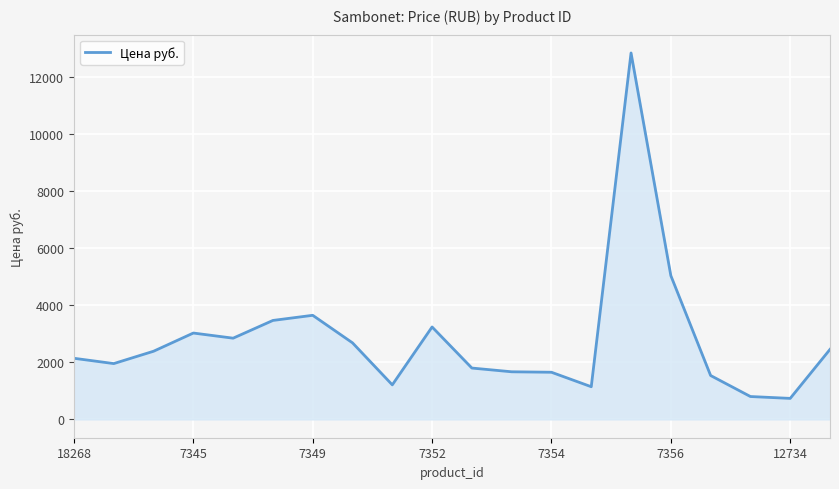

What is the minimum value shown in the chart?

736.1